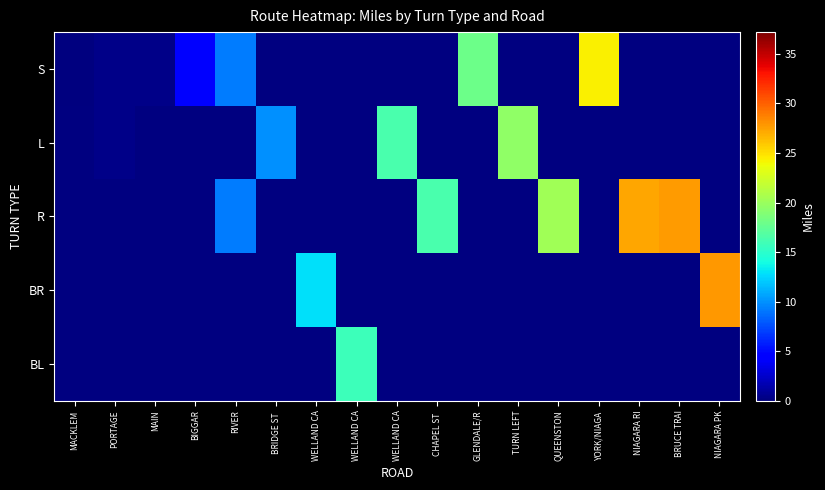

At how many categories does at least one series exceed 19?

6